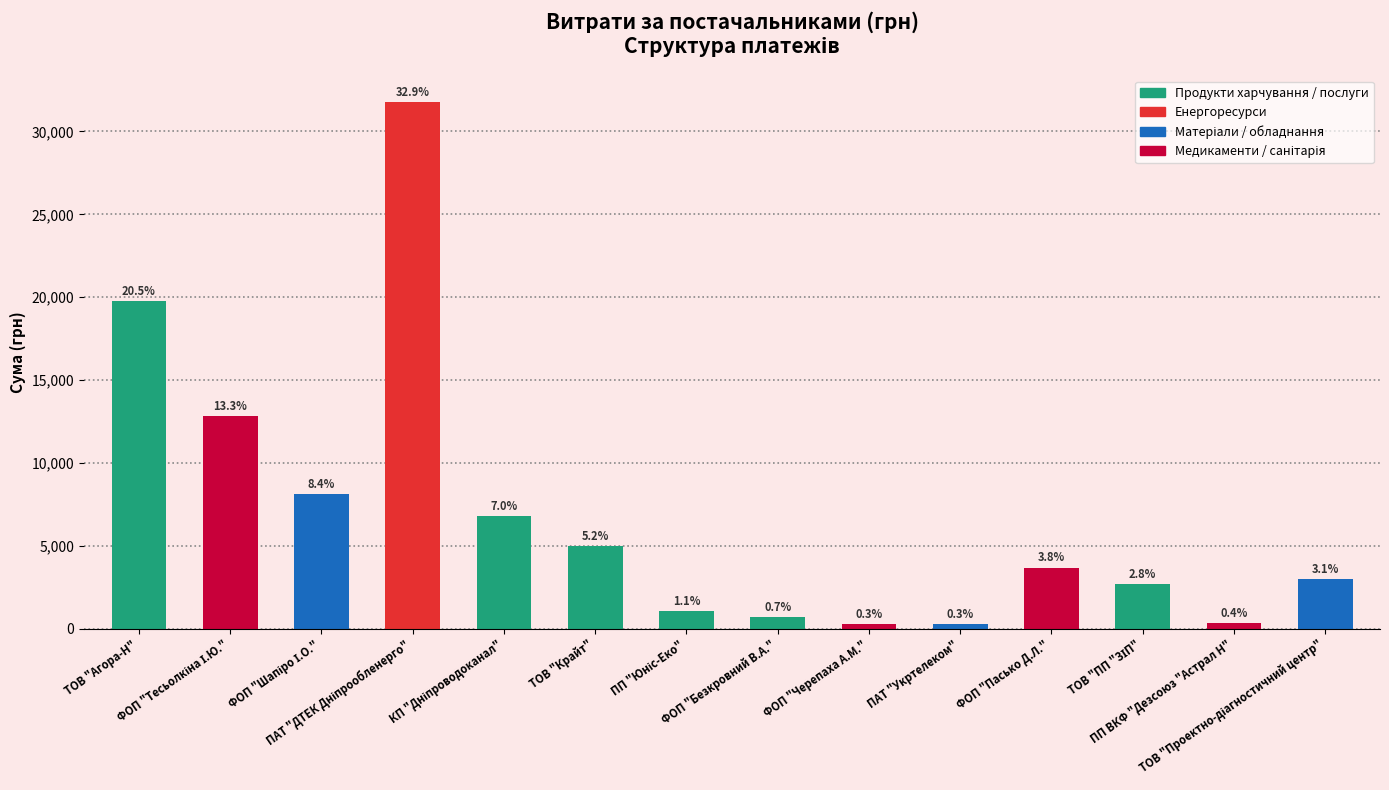

The value at ПАТ "Укртелеком" is 180.7. True or false?

False